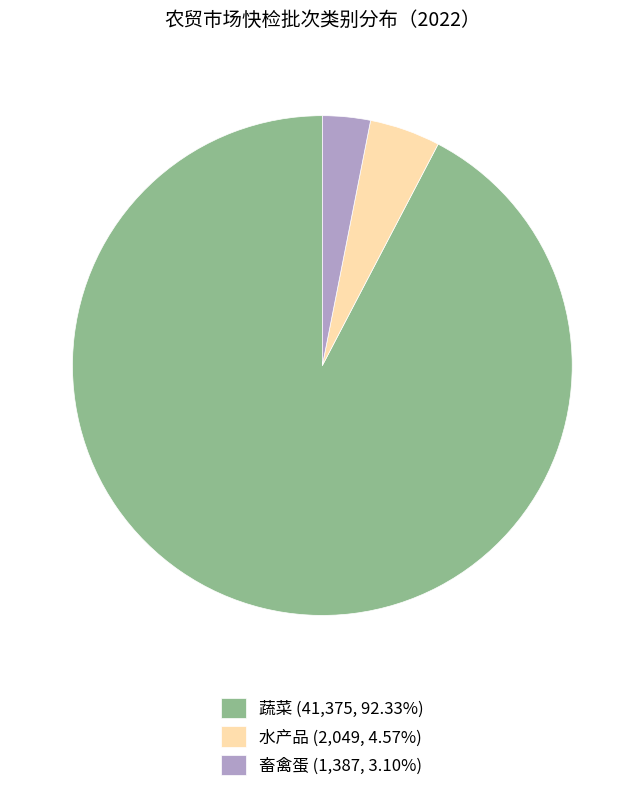

Does 畜禽蛋 (1,387, 3.10%) represent more than half of the total?

No